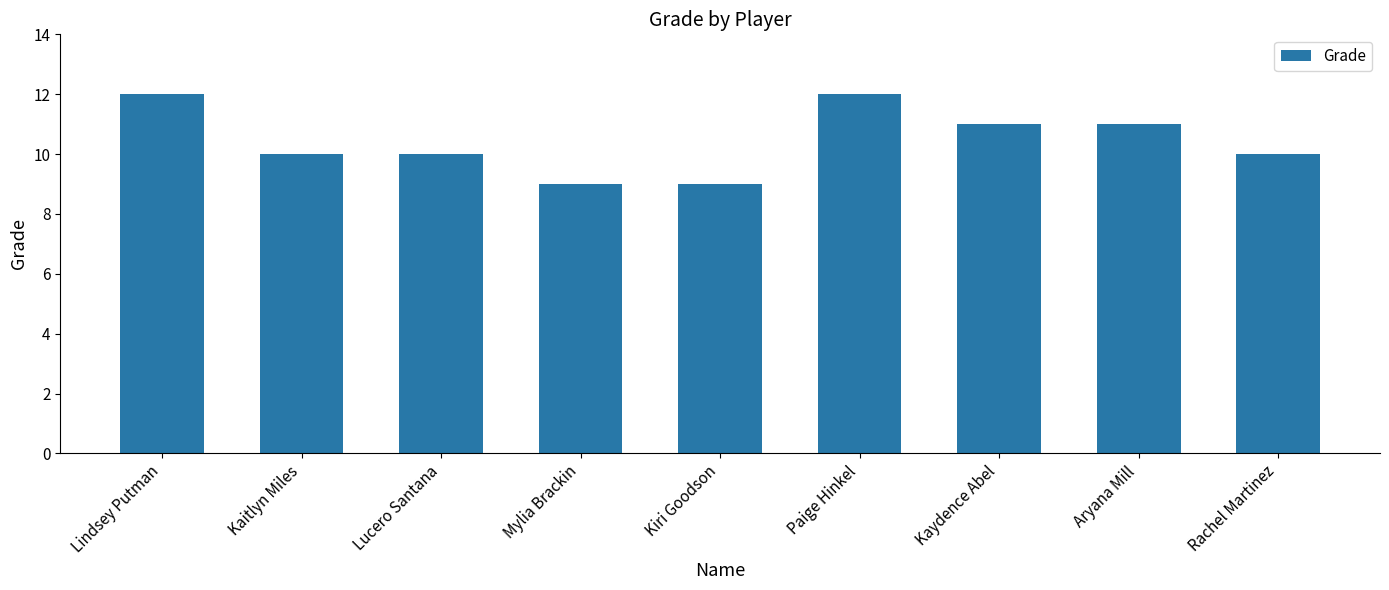

How many series are shown in this chart?

1